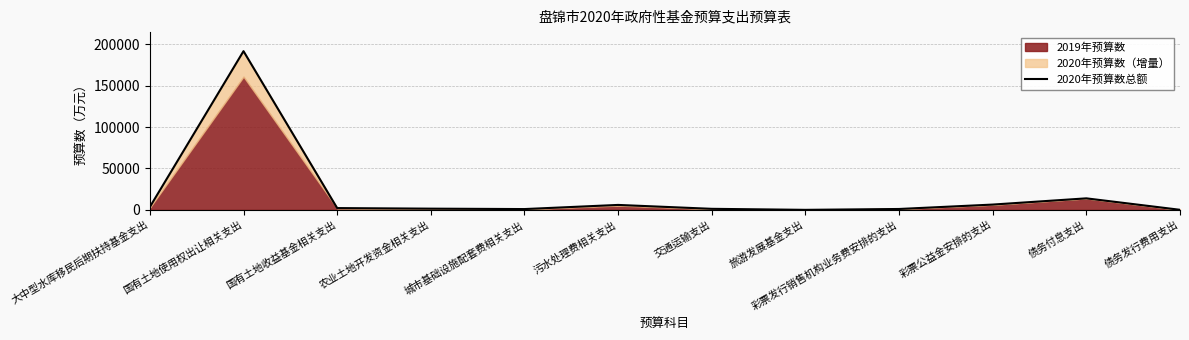

Reading left to right, extract all data points from this chart.

3555	191506	2200	1500	1000	6000	1295	66	1100	6430	13931	120